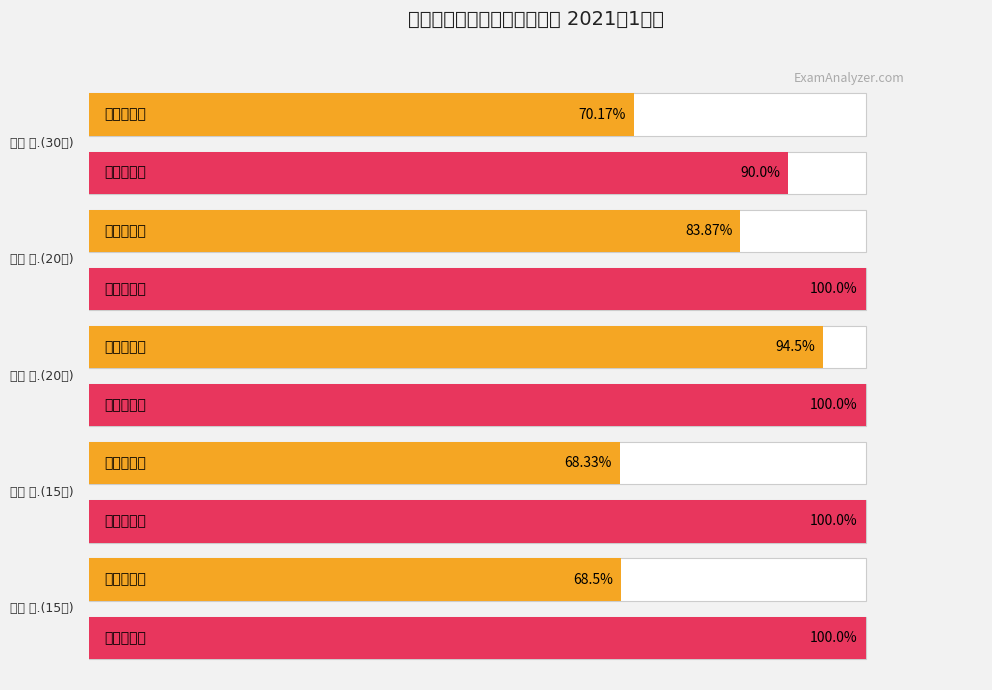

Read the 最高得分率 value at 2.

100.0